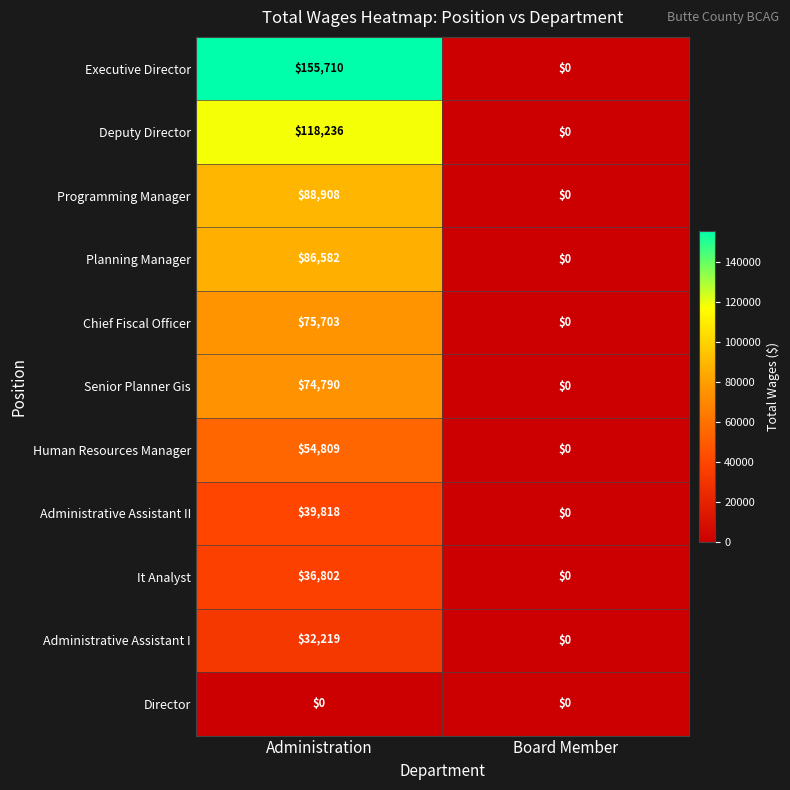

Between Administration and Board Member, which series saw the biggest shift?

Executive Director